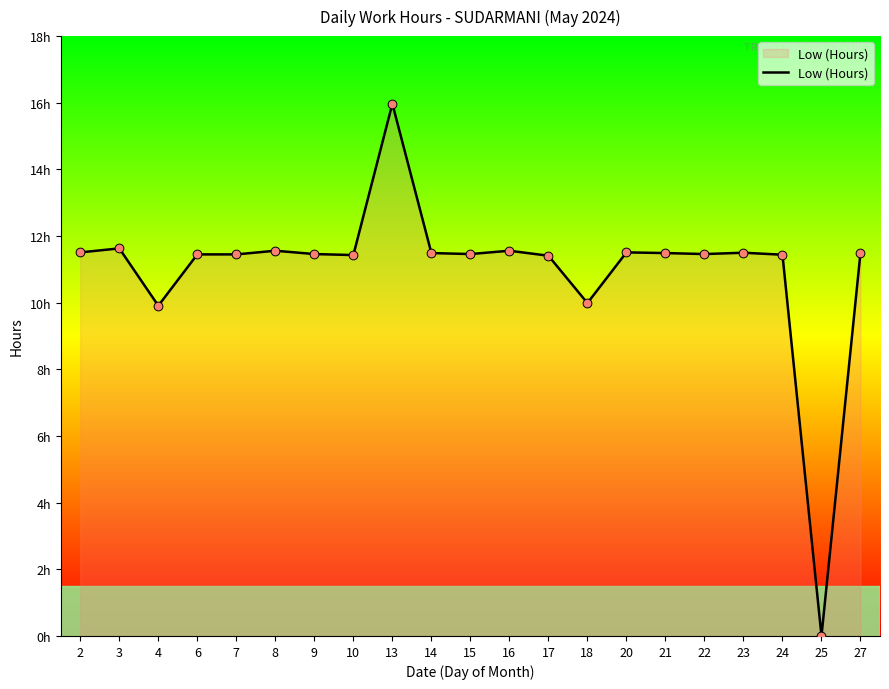

What is the change in value from 16 to 22?

-0.1